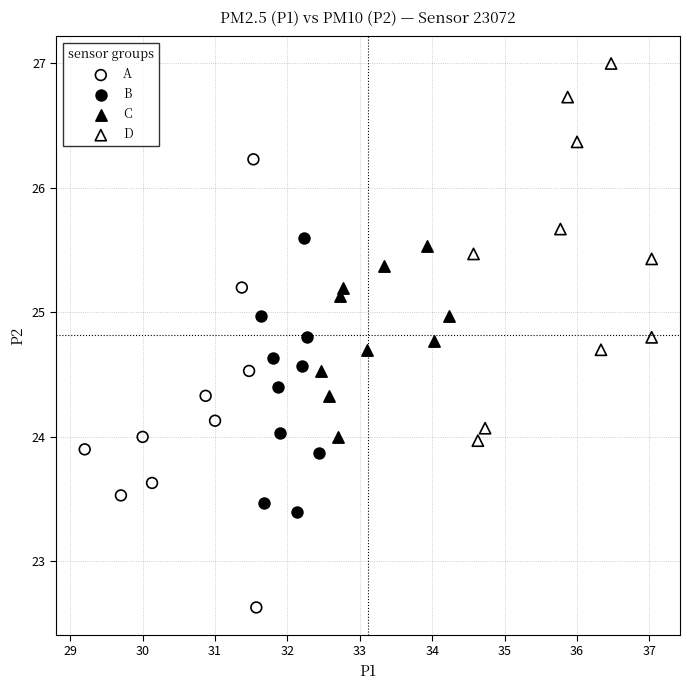

Which series contains the highest Y value?

D